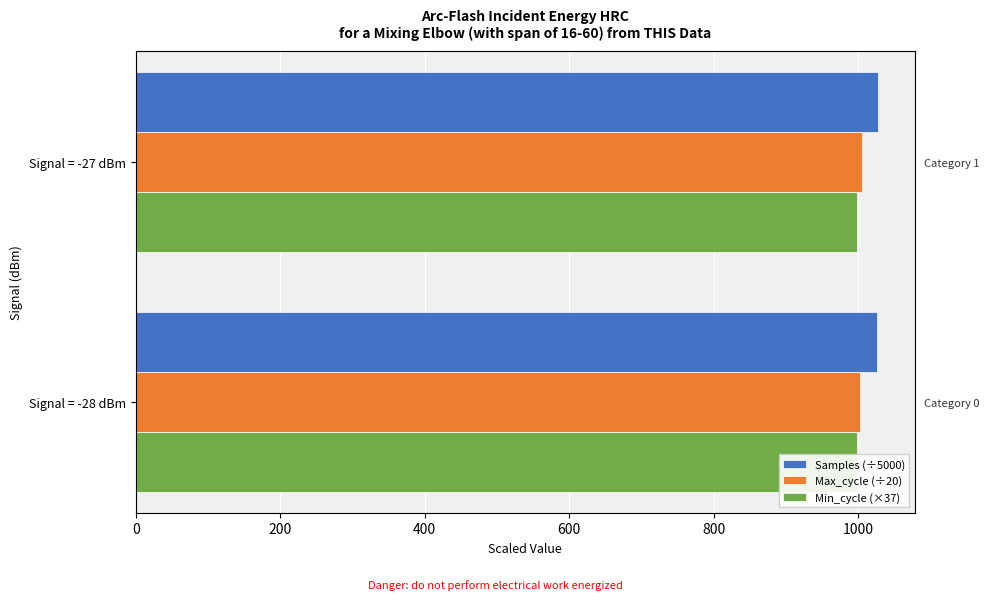

How many distinct data groups are displayed?

3